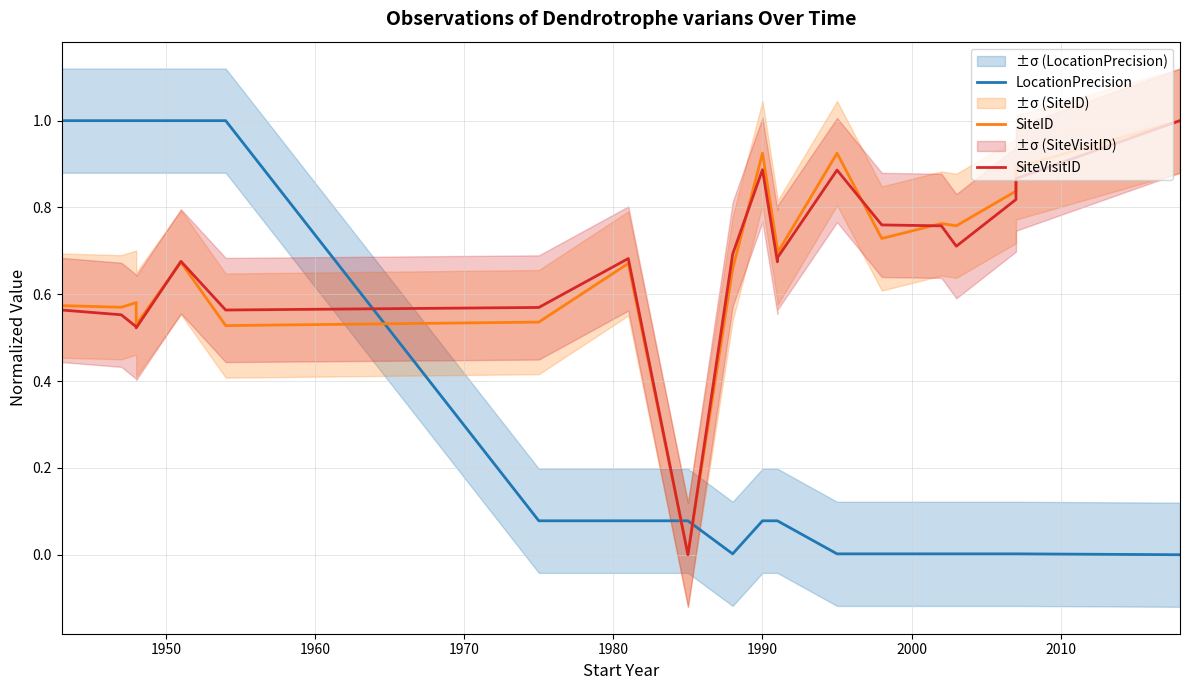

What is the greatest value displayed?

1.0